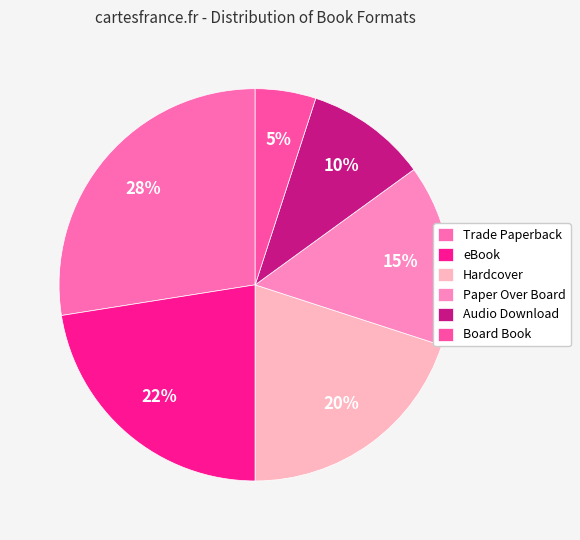

The eBook slice represents 22% of the pie. True or false?

True